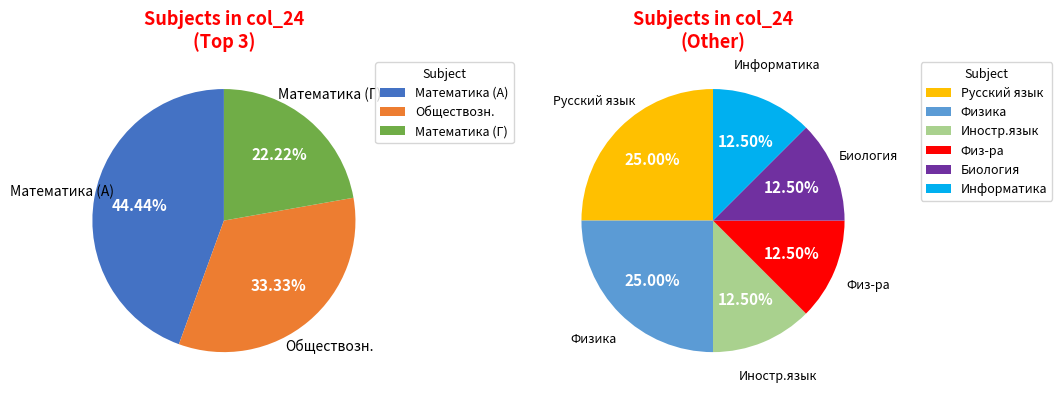

Rank the categories by value from highest to lowest.

Математика (А), Обществозн., Математика (Г), Русский язык, Физика, Иностр.язык, Физ-ра, Биология, Информатика